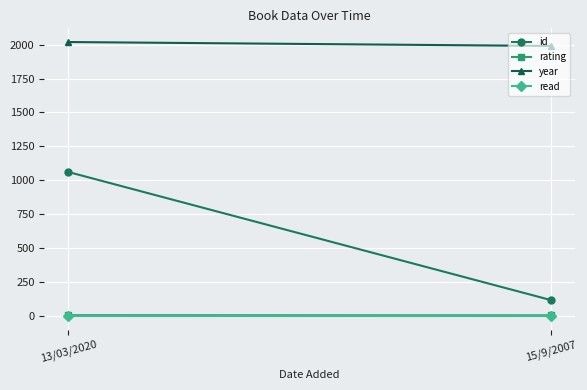

Reading left to right, what are all the values shown in this chart?

id: 13/03/2020=1061	15/9/2007=118
rating: 13/03/2020=6	15/9/2007=5
year: 13/03/2020=2019	15/9/2007=1990
read: 13/03/2020=1	15/9/2007=1